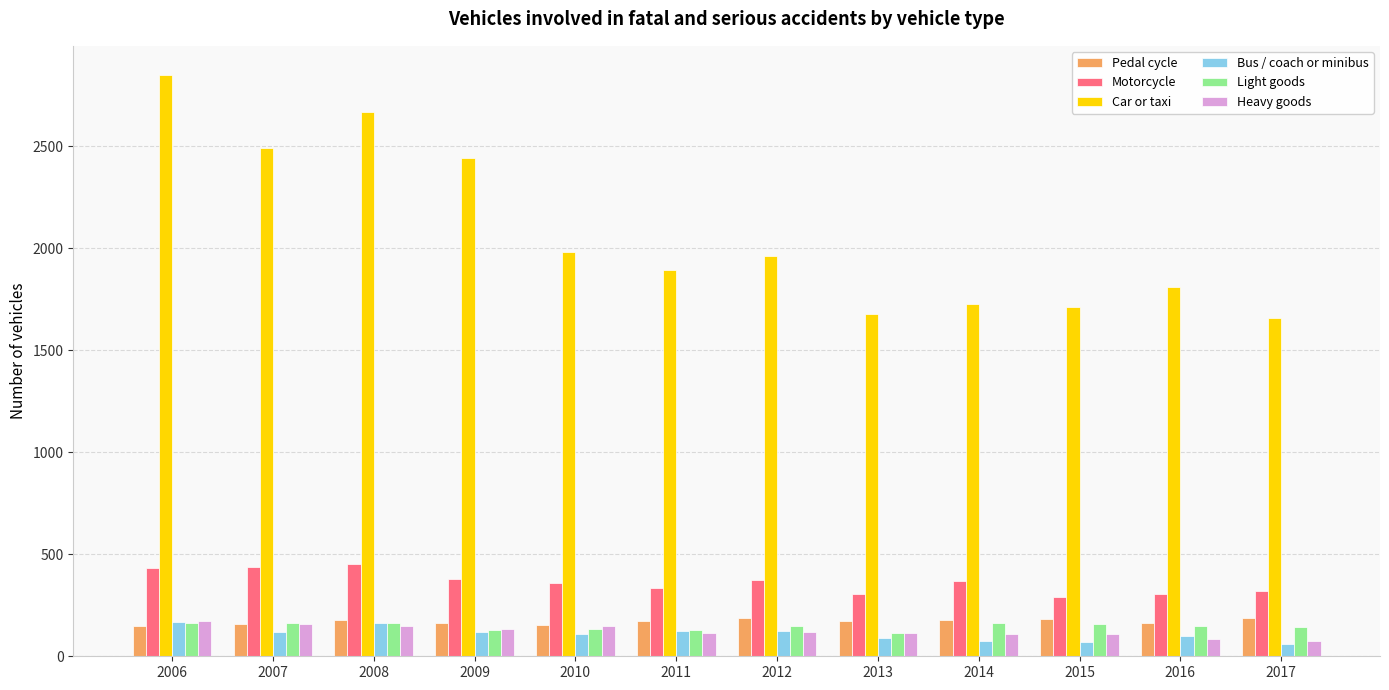

How many categories are shown in the chart?

12